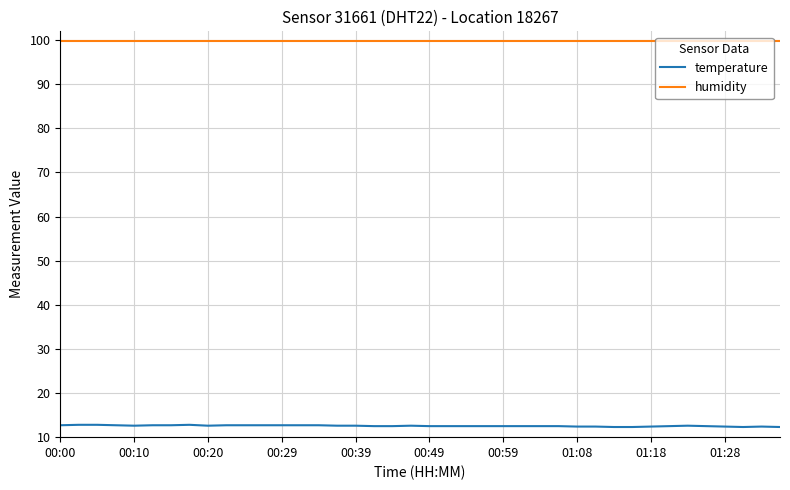

What is the highest value of the temperature series?

12.8